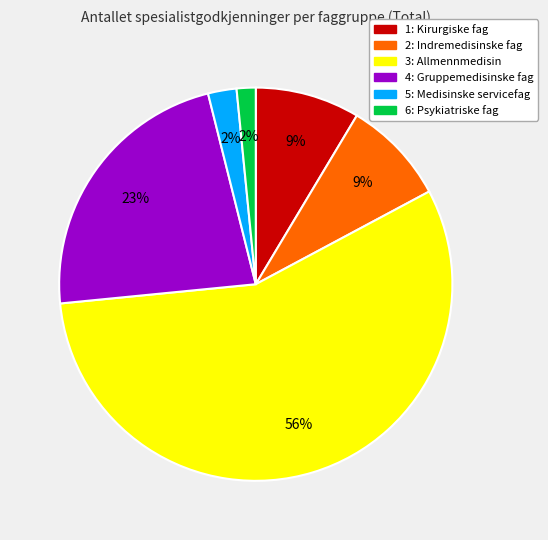

How many segments does this pie chart have?

6